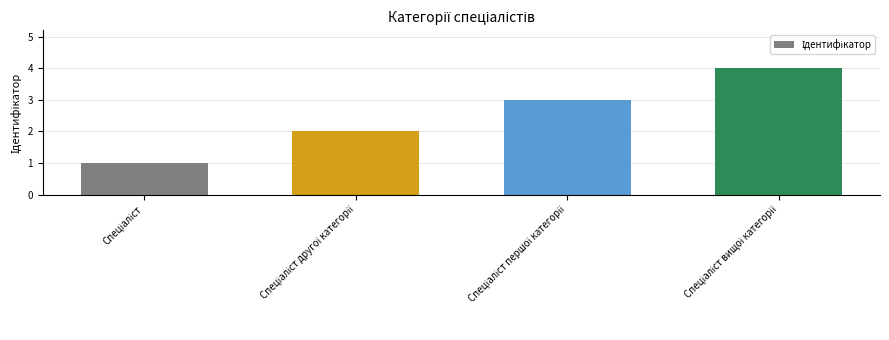

Reading left to right, what are all the values shown in this chart?

1	2	3	4